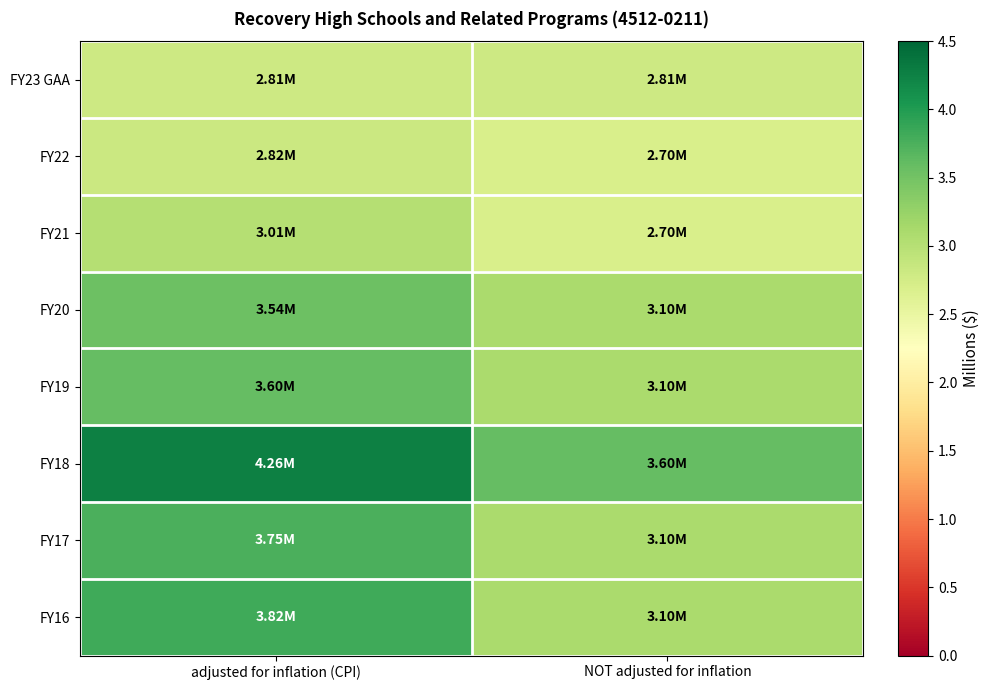

What is the difference between the highest and lowest values at adjusted for inflation (CPI)?

1.5